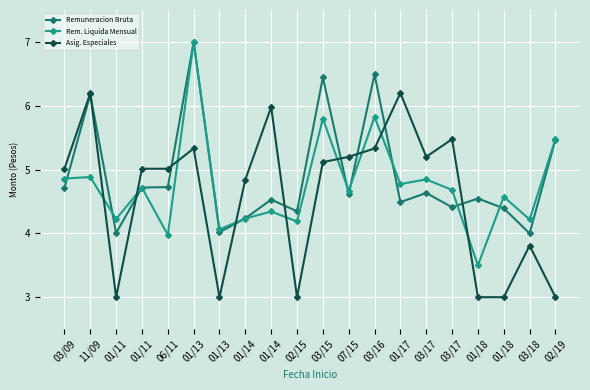

What is the maximum value for Rem. Liquida Mensual?

7.0